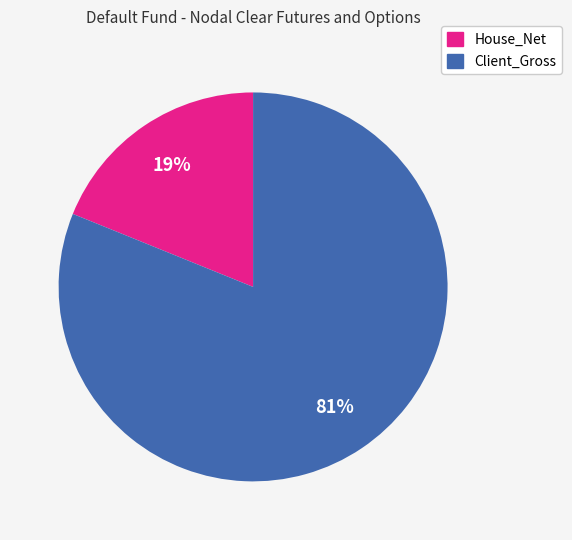

Is Client_Gross the majority of the pie?

Yes